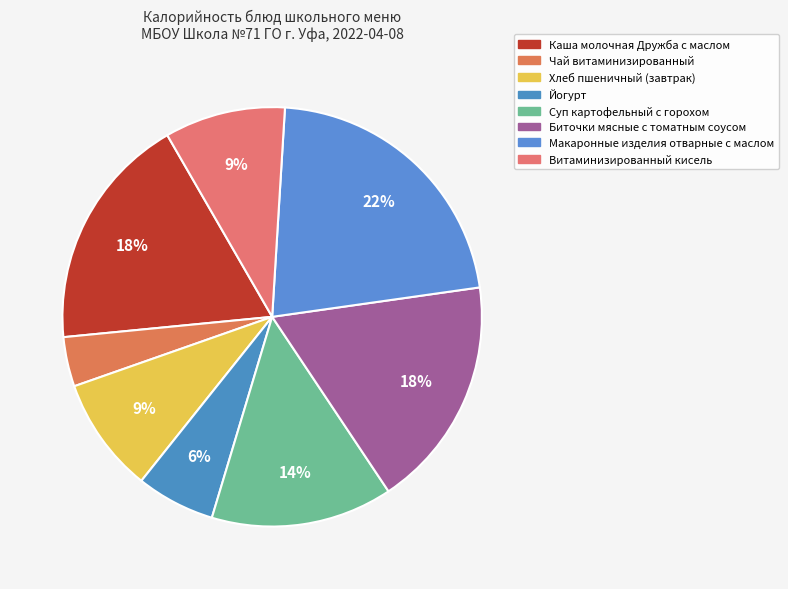

To the nearest percent, what is the average slice percentage?

12%